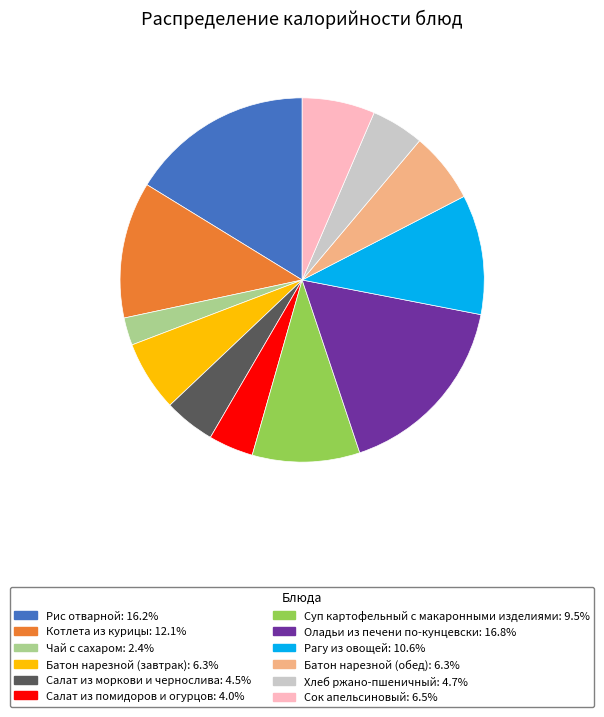

Is the sum of Суп картофельный с макаронными изделиями and Рагу из овощей greater than half?

No